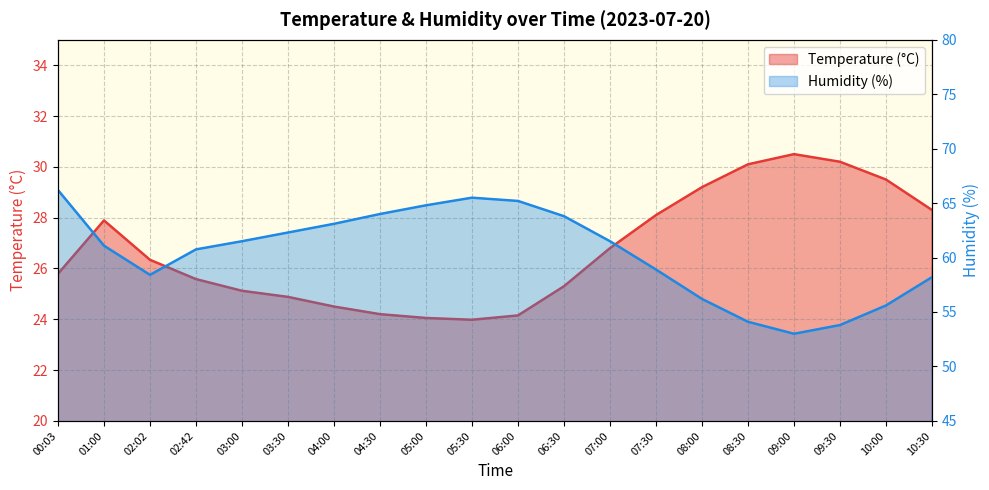

Reading right to left, what are all the values shown in this chart?

Temperature (°C): 28.3	29.5	30.2	30.5	30.1	29.2	28.1	26.8	25.3	24.1	24.0	24.1	24.2	24.5	24.9	25.1	25.6	26.3	27.9	25.8
Humidity (%): 58.2	55.6	53.8	53.0	54.1	56.2	58.9	61.5	63.8	65.2	65.5	64.8	64.0	63.1	62.3	61.5	60.8	58.4	61.1	66.2